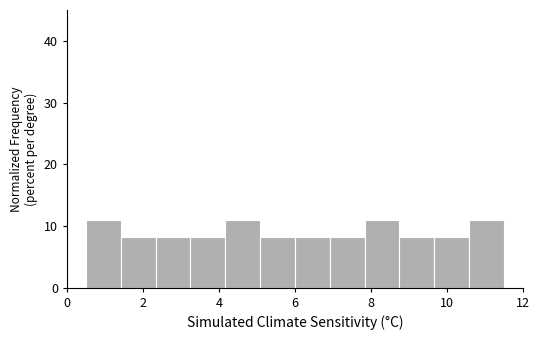

What is the height of the bar covering 7.0 to 7.8 on the x-axis? Neither the bar edges nor the heights are printed on the chart, so give them approximately, as read against the axes.

8